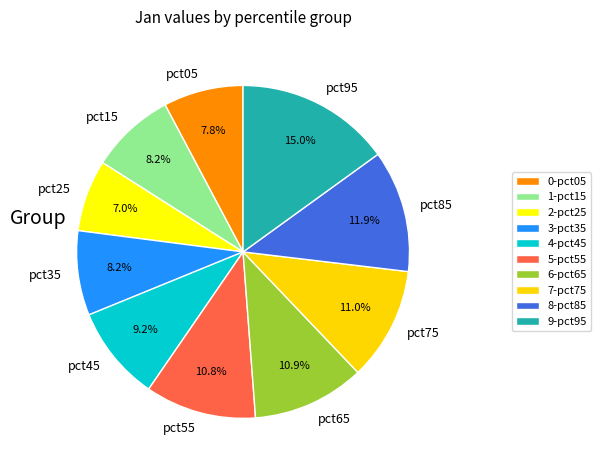

What is the largest slice in the pie chart?

pct95